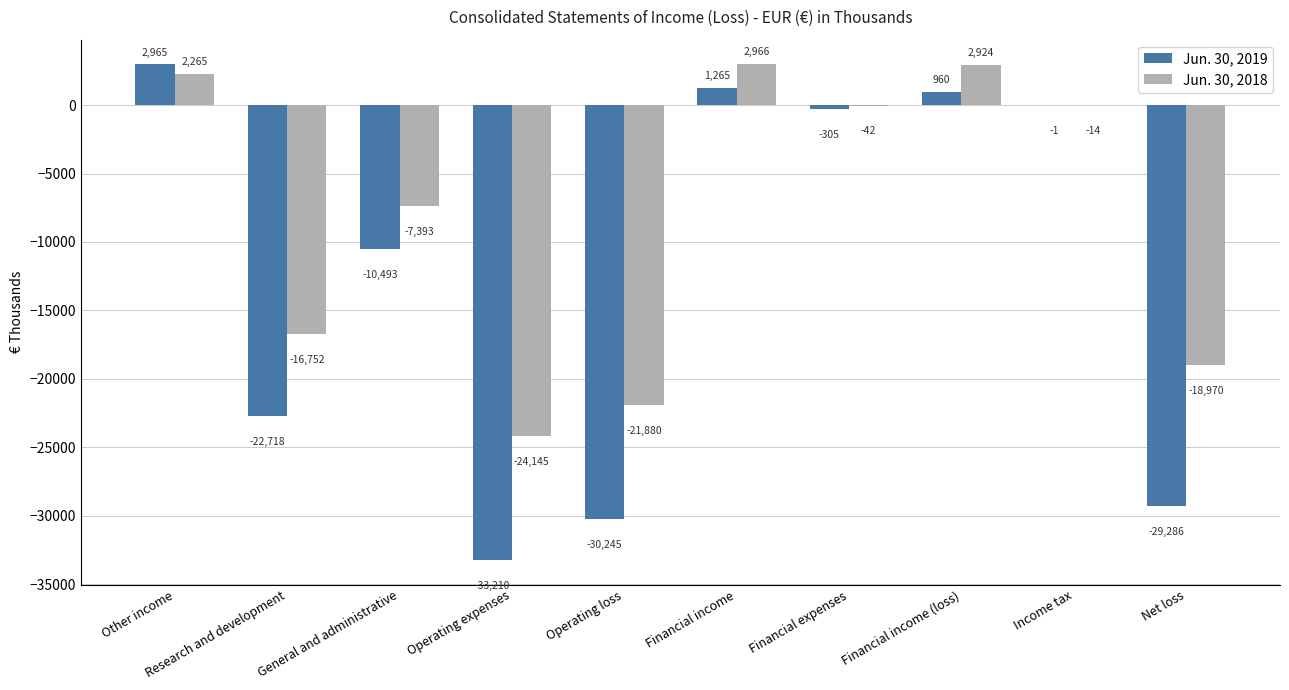

Count the number of categories in the chart.

10